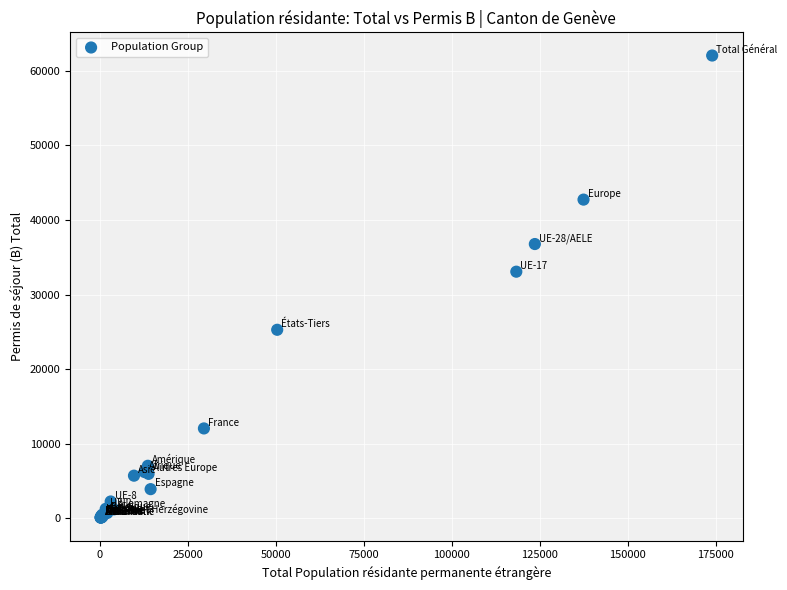

What Y value in the scatter plot is closest to 31068?

33067